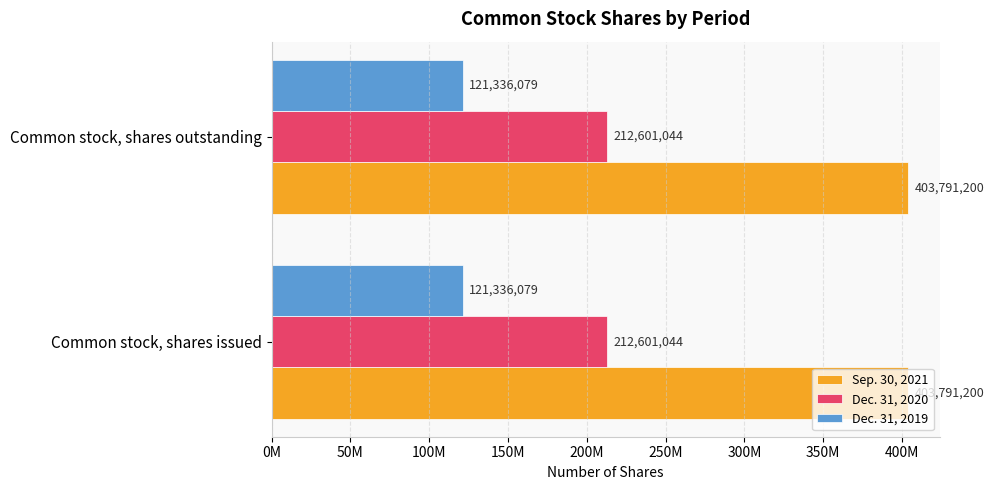

At how many categories does at least one series exceed 218958806?

2